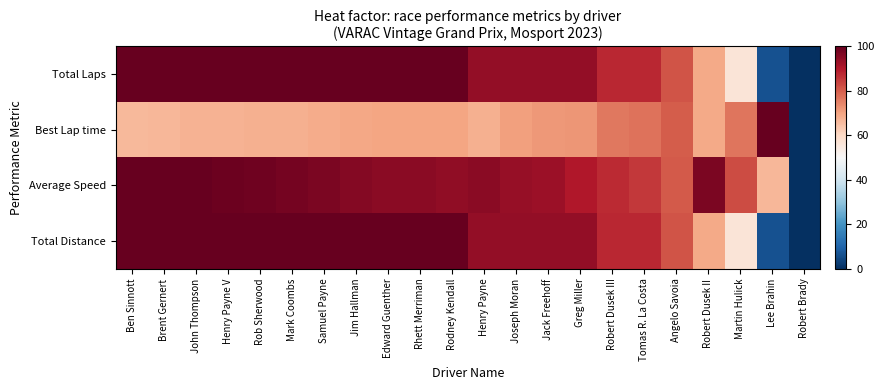

Which series has the largest range (max minus min)?

Total Laps